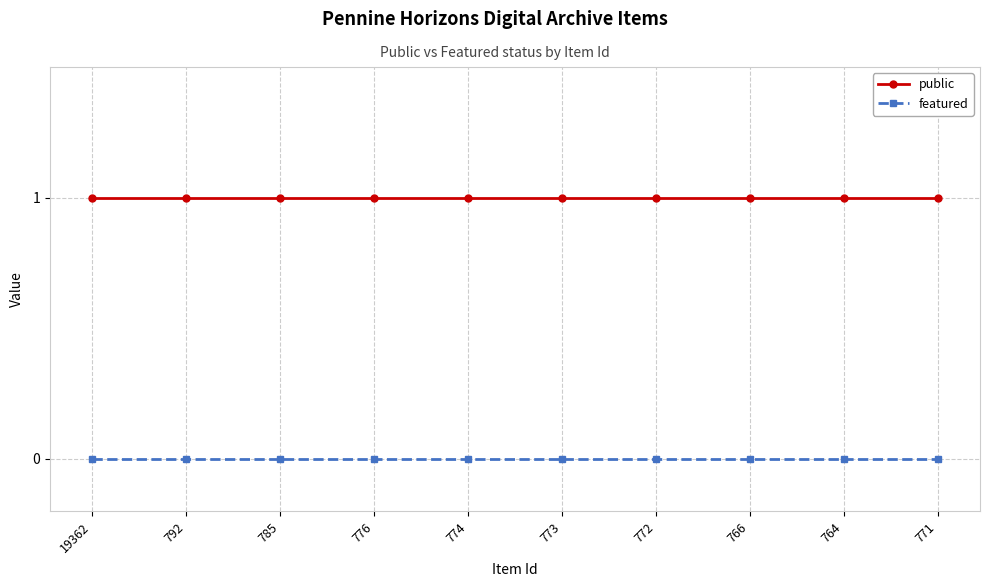

The public series shows 1 at 771. True or false?

True